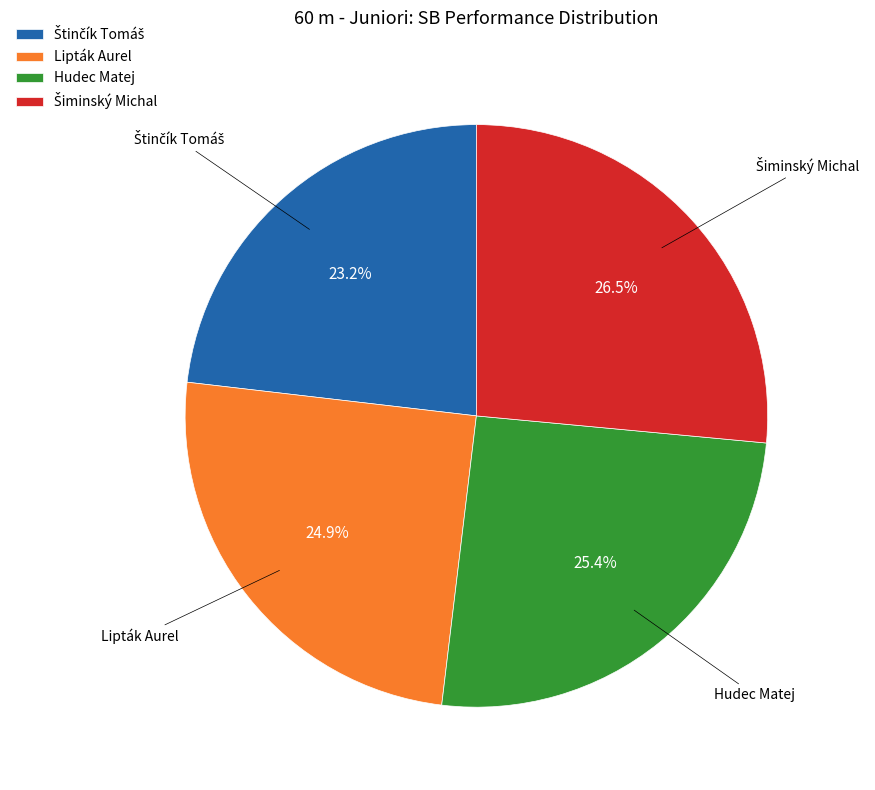

What portion of the pie excludes Hudec Matej?

74.6%